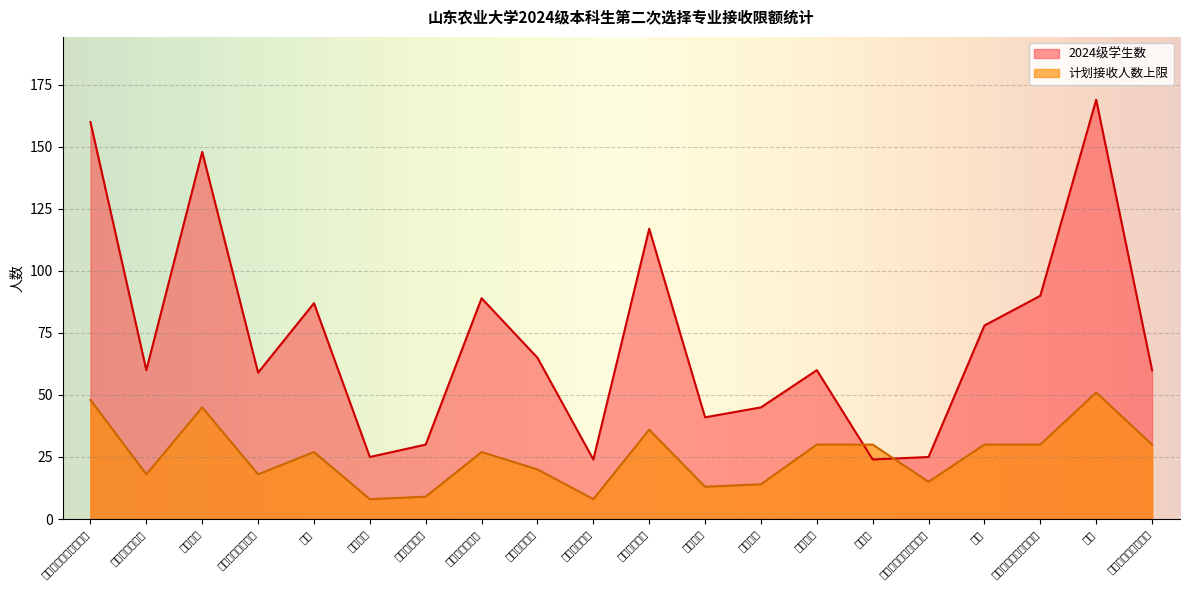

Between 植物保护 and 生态学, which series saw the biggest shift?

2024级学生数